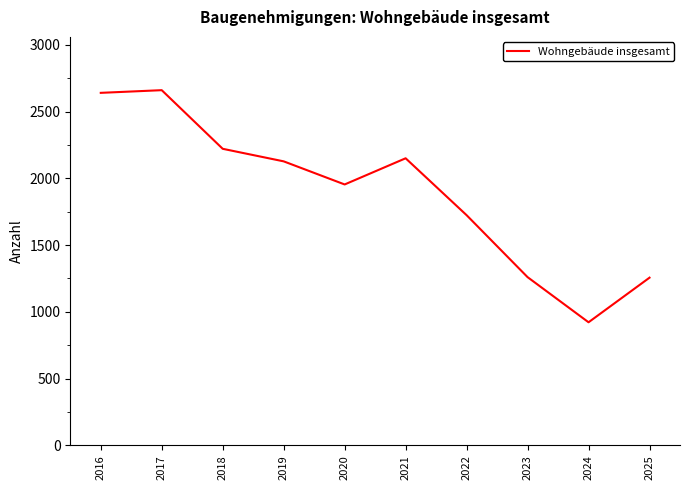

Where is the first local minimum?

2020